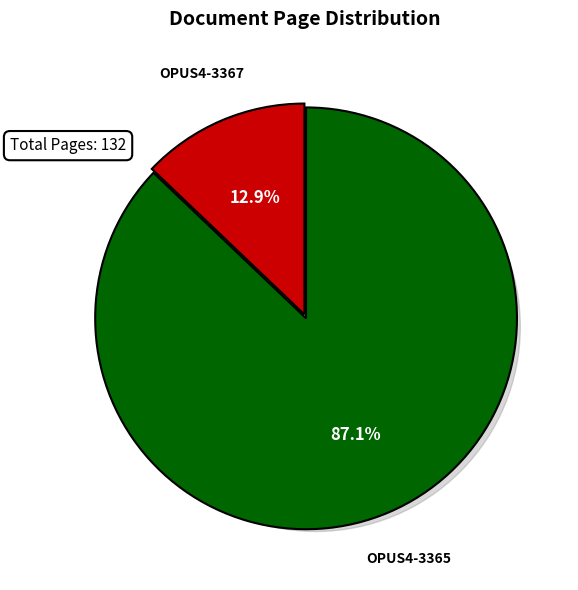

What is the change in value from OPUS4-3367 to OPUS4-3365?

+98